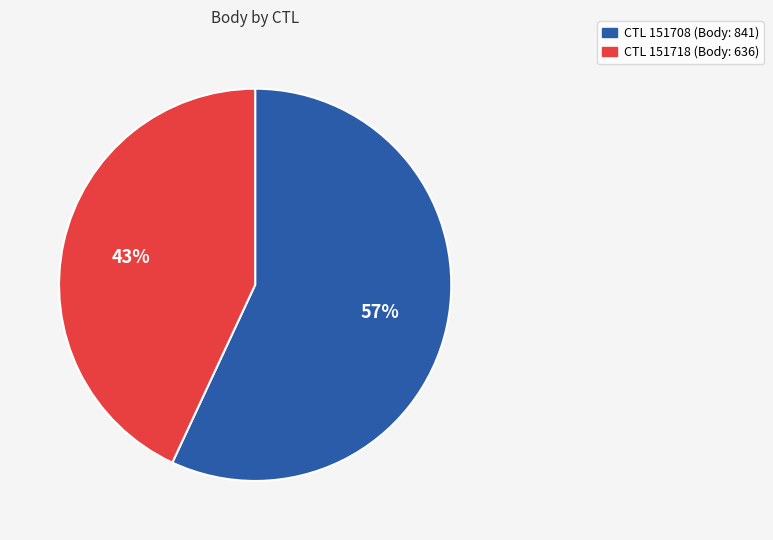

Is there a majority slice in this chart?

Yes